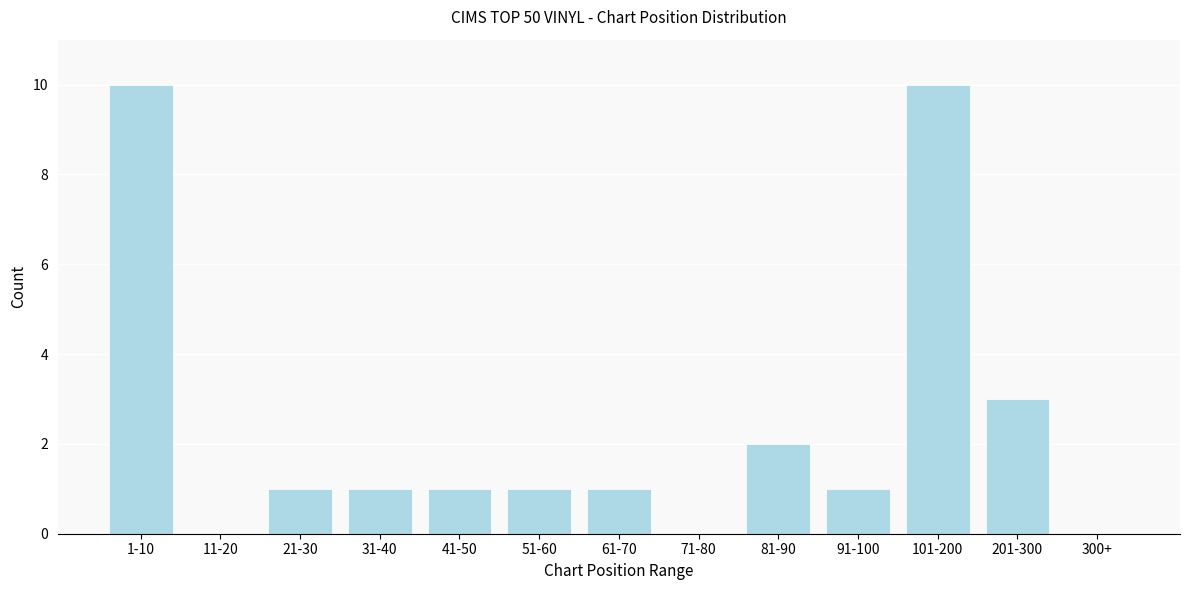

Reading right to left, extract all data points from this chart.

300+=0	201-300=3	101-200=10	91-100=1	81-90=2	71-80=0	61-70=1	51-60=1	41-50=1	31-40=1	21-30=1	11-20=0	1-10=10